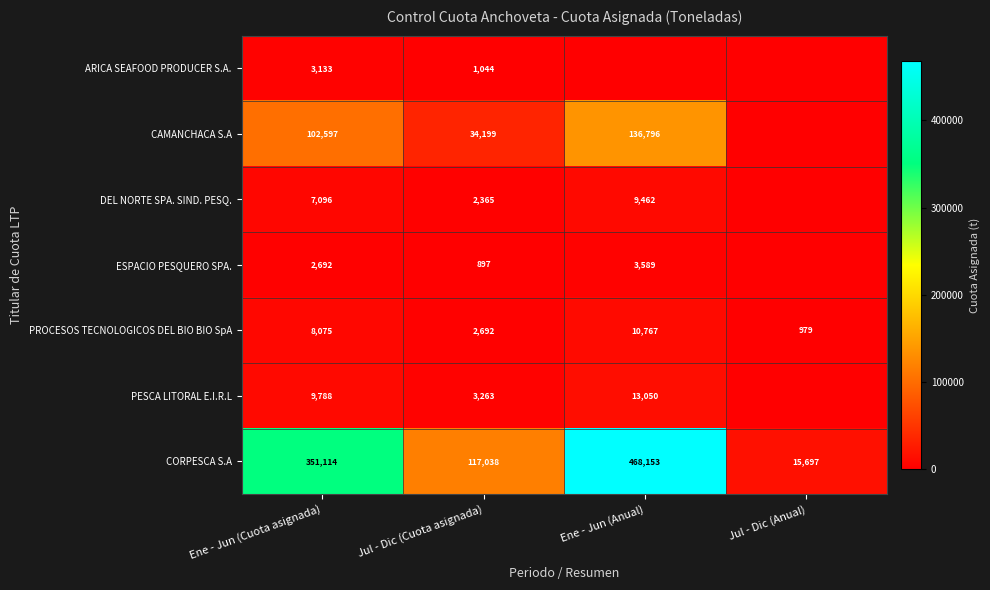

Is the value of CAMANCHACA S.A at Ene - Jun (Cuota asignada) greater than the value of PESCA LITORAL E.I.R.L at Ene - Jun (Cuota asignada)?

Yes